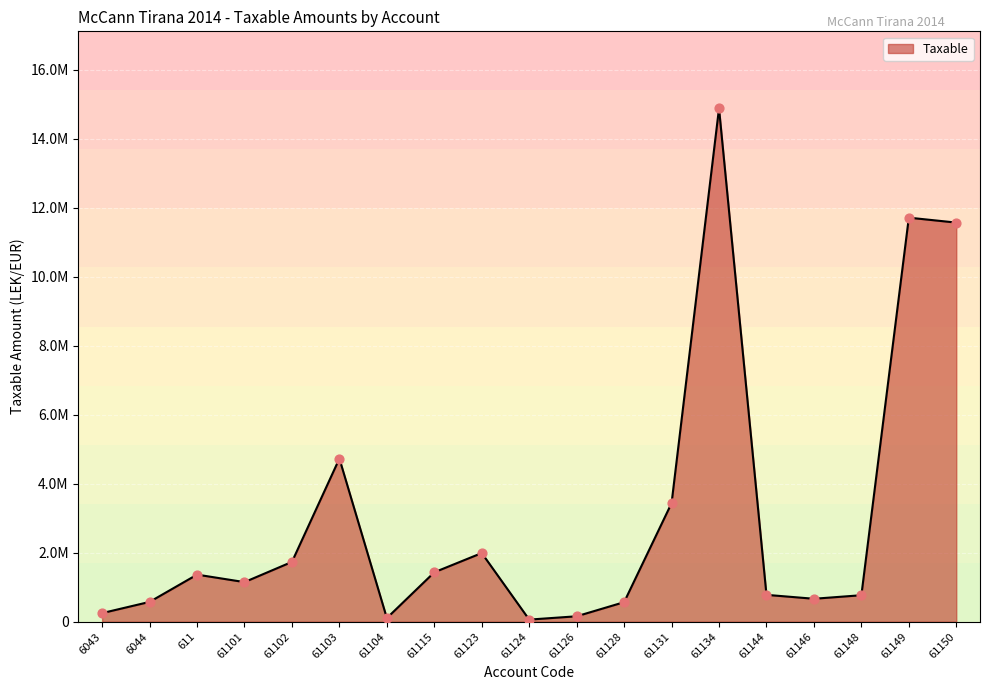

Which has a higher value, 61128 or 61144?

61144